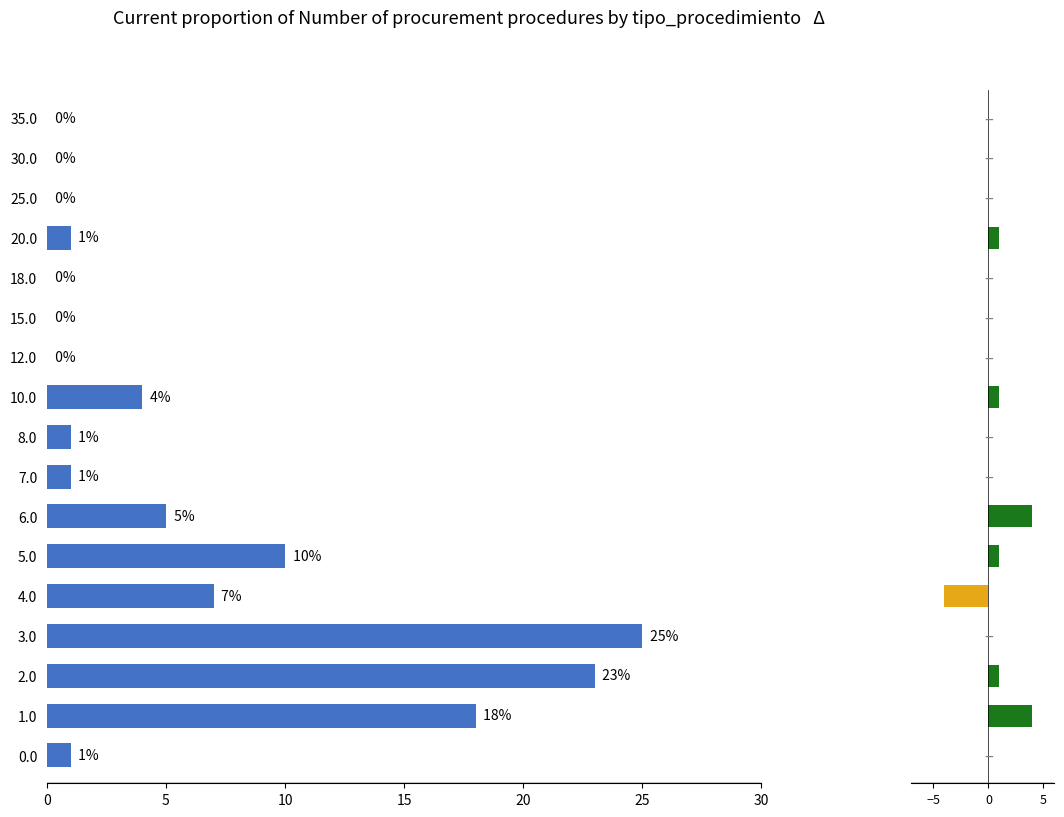

Reading left to right, transcribe all the data shown in this chart.

1	18	23	25	7	10	5	1	1	4	0	0	0	1	0	0	0